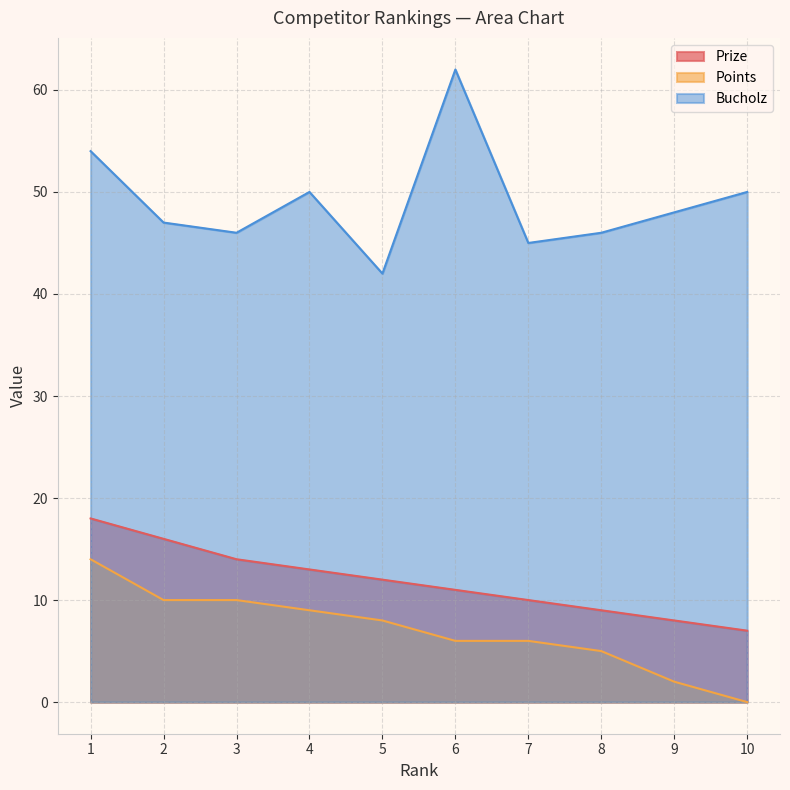

List the series in order of their peak value, highest first.

Bucholz, Prize, Points